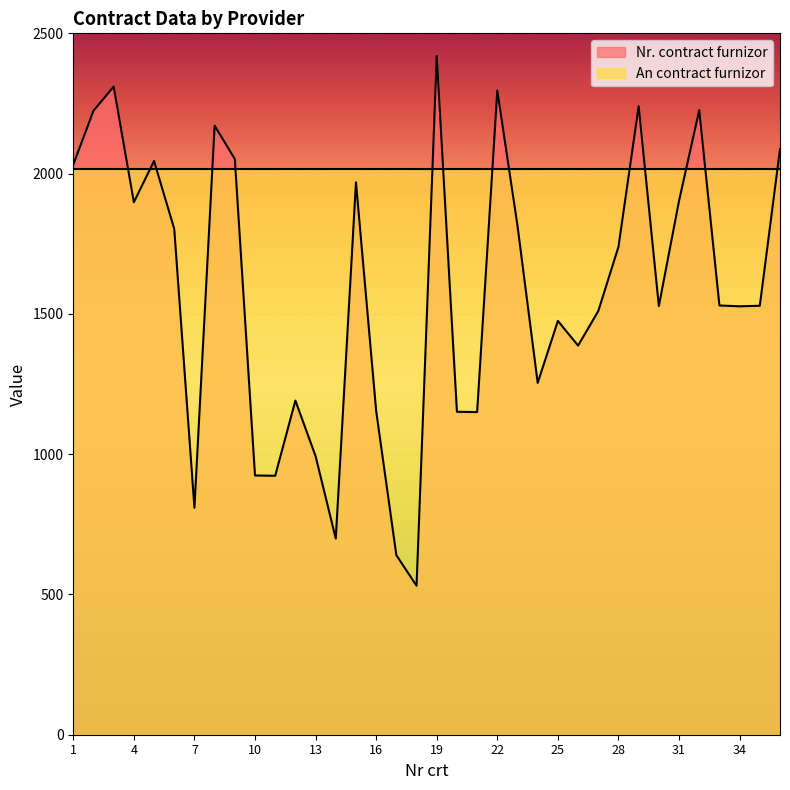

The value at 14 is 464. True or false?

False